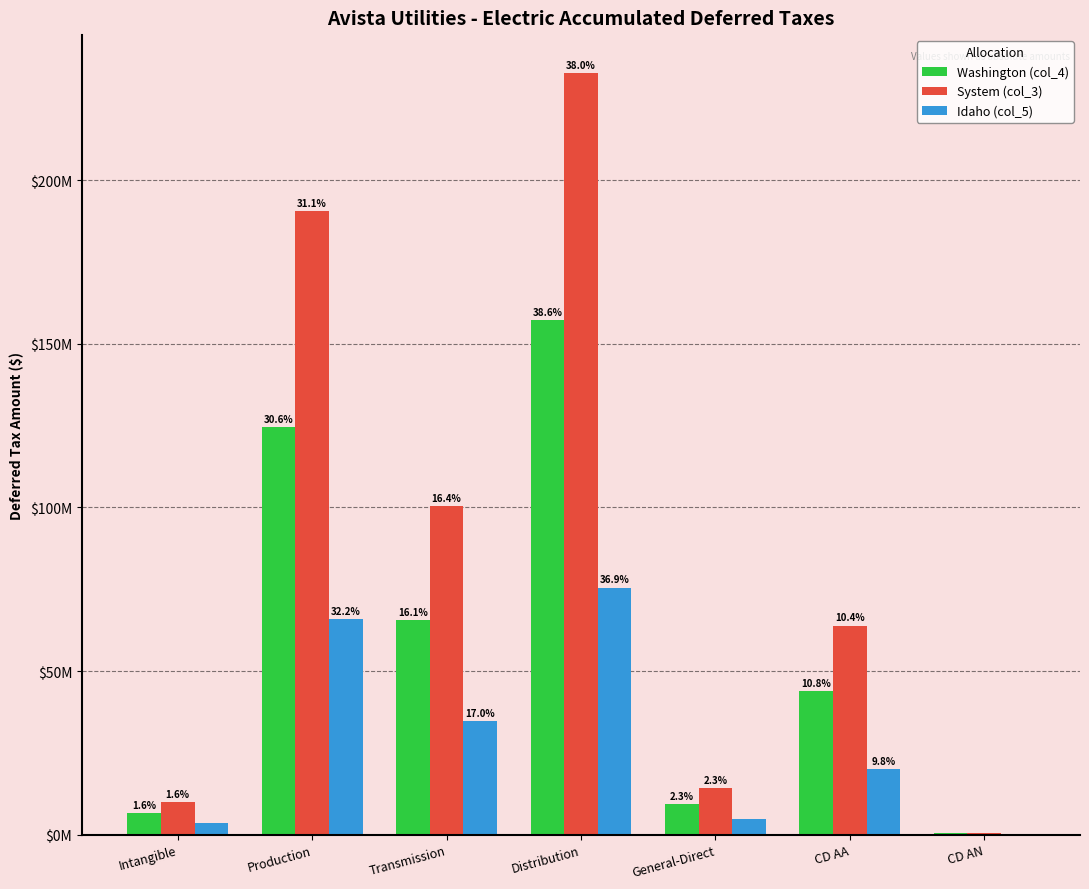

The value of Washington (col_4) at Production is 181247950.3. True or false?

False